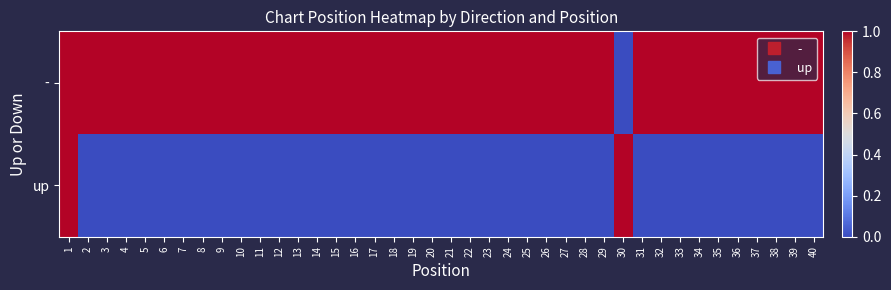

Count the number of categories in the chart.

40